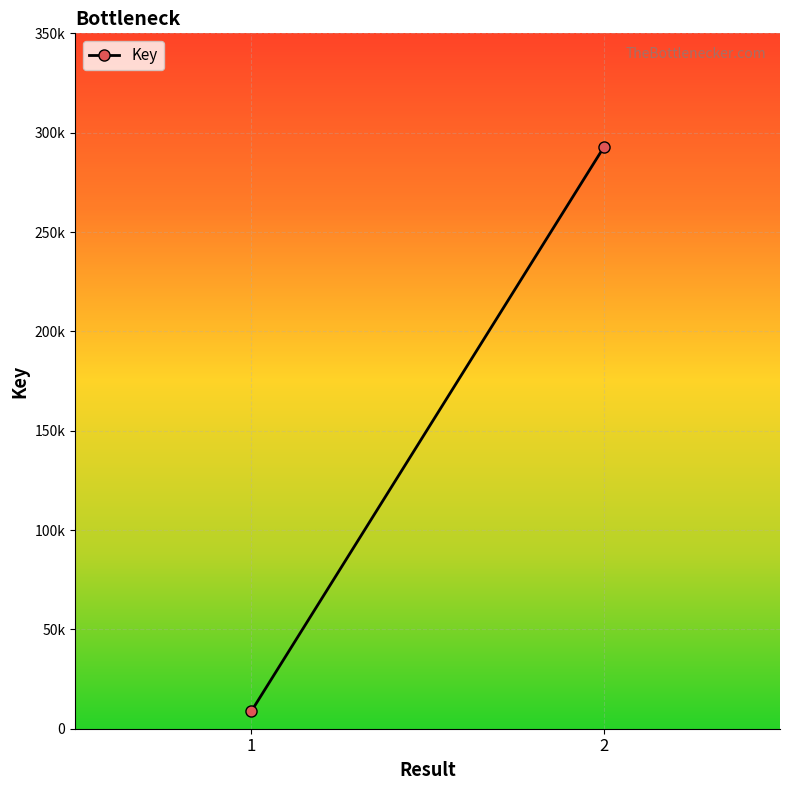

Which category has the lowest value across all series?

1